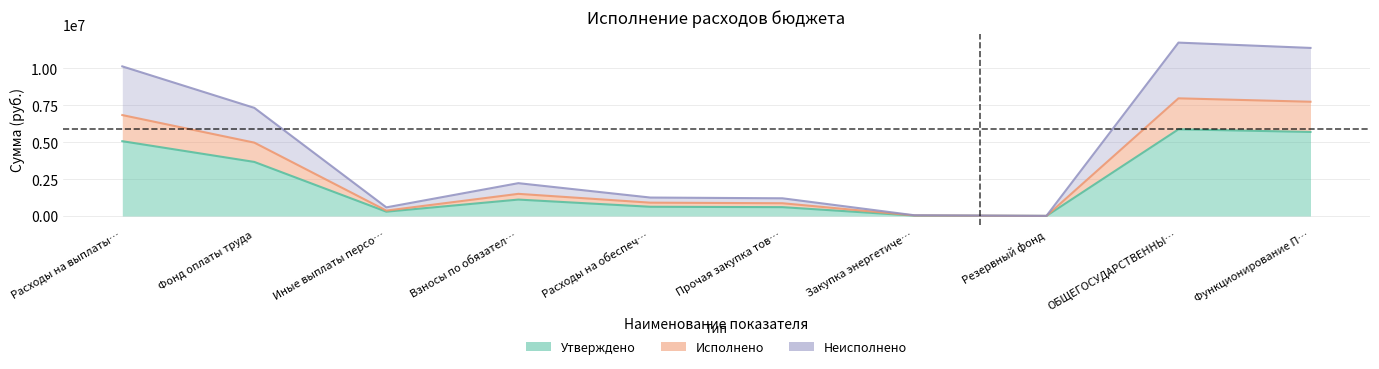

Where is the first local minimum for Исполнено?

Иные выплаты персо…